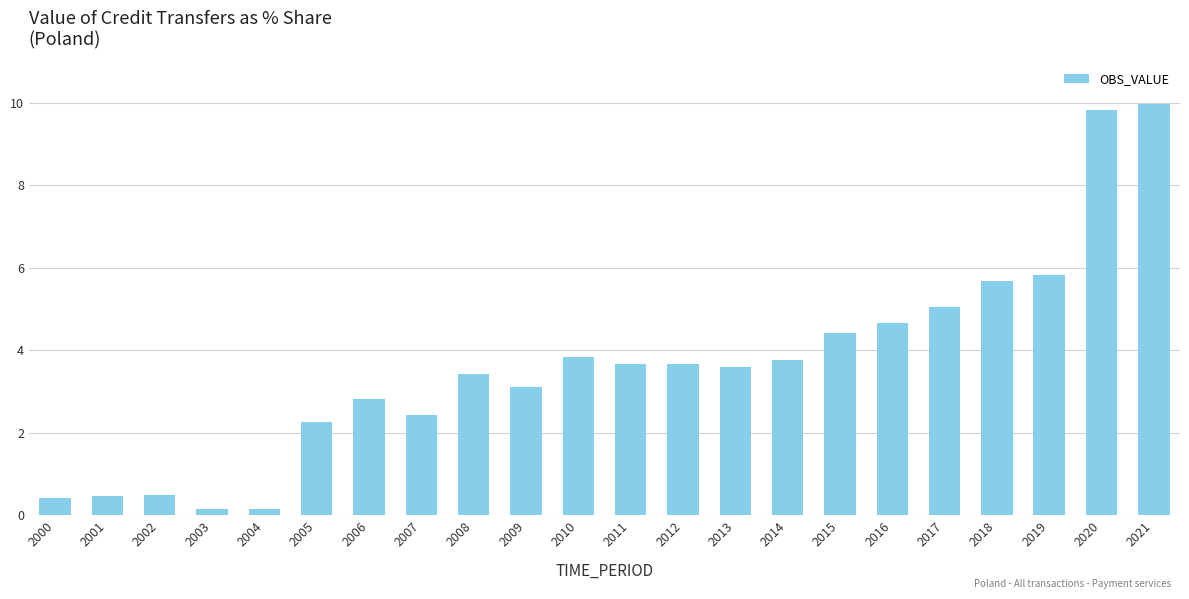

How many distinct data groups are displayed?

1